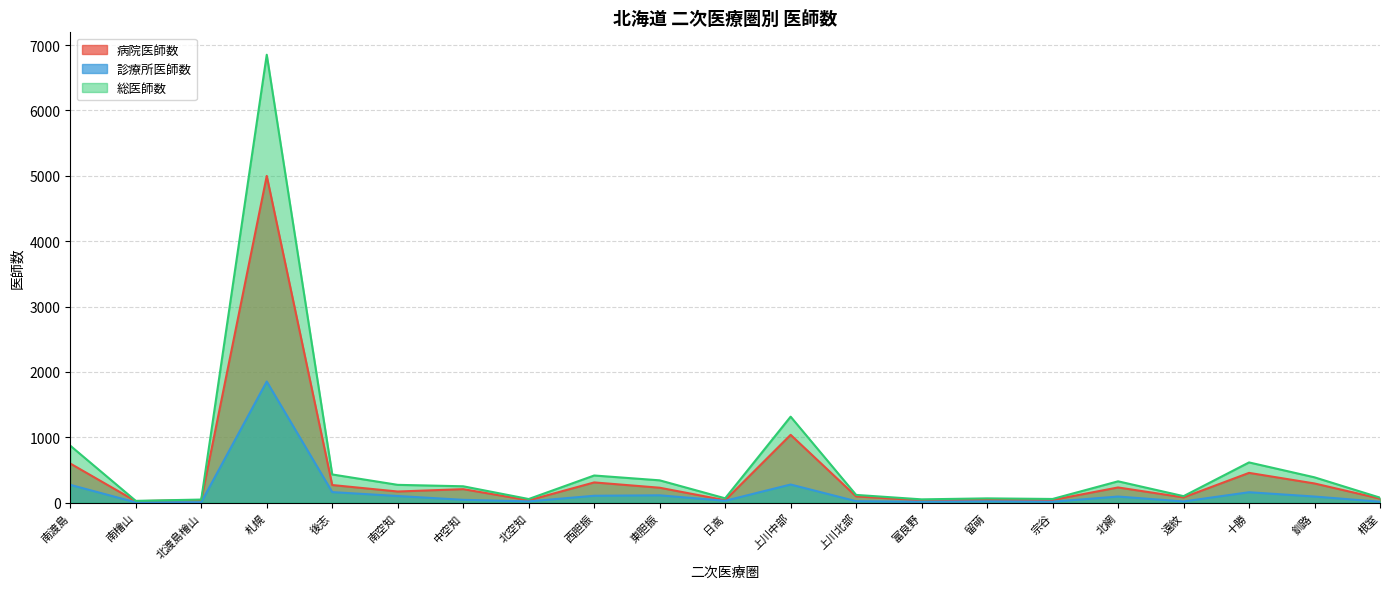

Reading left to right, extract all data points from this chart.

病院医師数: 南渡島=599	南檜山=23	北渡島檜山=41	札幌=4999	後志=270	南空知=171	中空知=207	北空知=36	西胆振=310	東胆振=229	日高=38	上川中部=1038	上川北部=96	富良野=37	留萌=46	宗谷=42	北網=233	遠紋=81	十勝=456	釧路=294	根室=62
診療所医師数: 南渡島=273	南檜山=5	北渡島檜山=7	札幌=1854	後志=162	南空知=102	中空知=44	北空知=20	西胆振=106	東胆振=113	日高=29	上川中部=278	上川北部=23	富良野=14	留萌=20	宗谷=15	北網=94	遠紋=19	十勝=160	釧路=94	根室=15
総医師数: 南渡島=872	南檜山=28	北渡島檜山=48	札幌=6853	後志=432	南空知=273	中空知=251	北空知=56	西胆振=416	東胆振=342	日高=67	上川中部=1316	上川北部=119	富良野=51	留萌=66	宗谷=57	北網=327	遠紋=100	十勝=616	釧路=388	根室=77